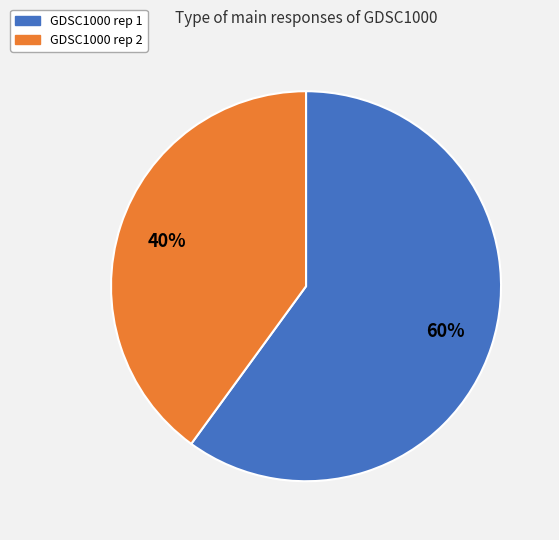

What is the ratio of the value at GDSC1000 rep 1 to the value at GDSC1000 rep 2?

1.5